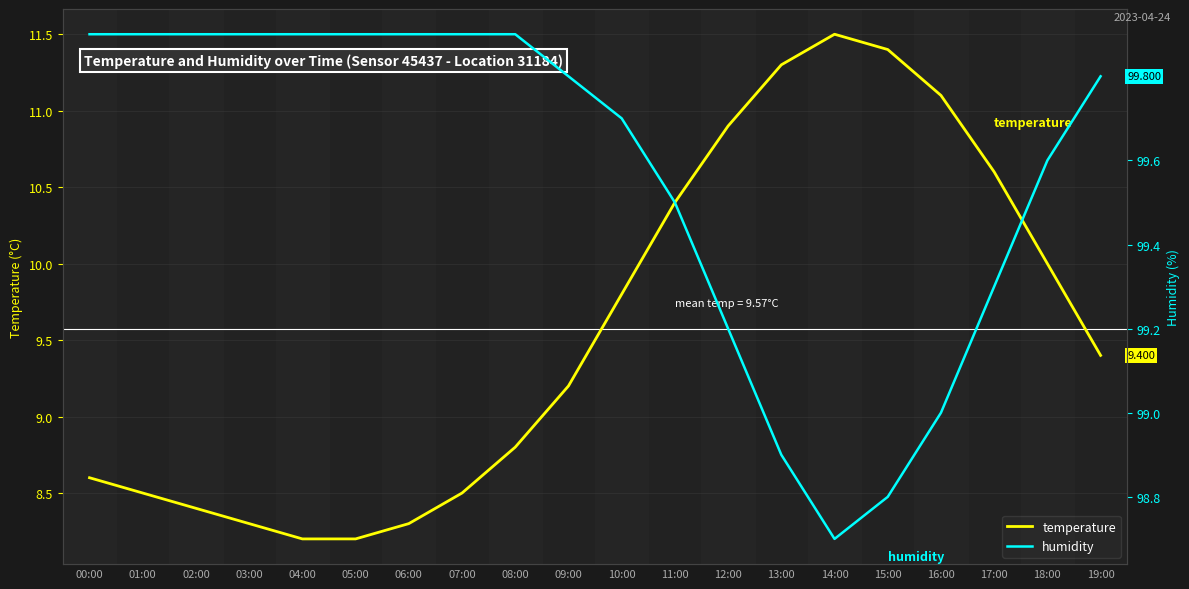

What is the greatest value displayed?

99.9